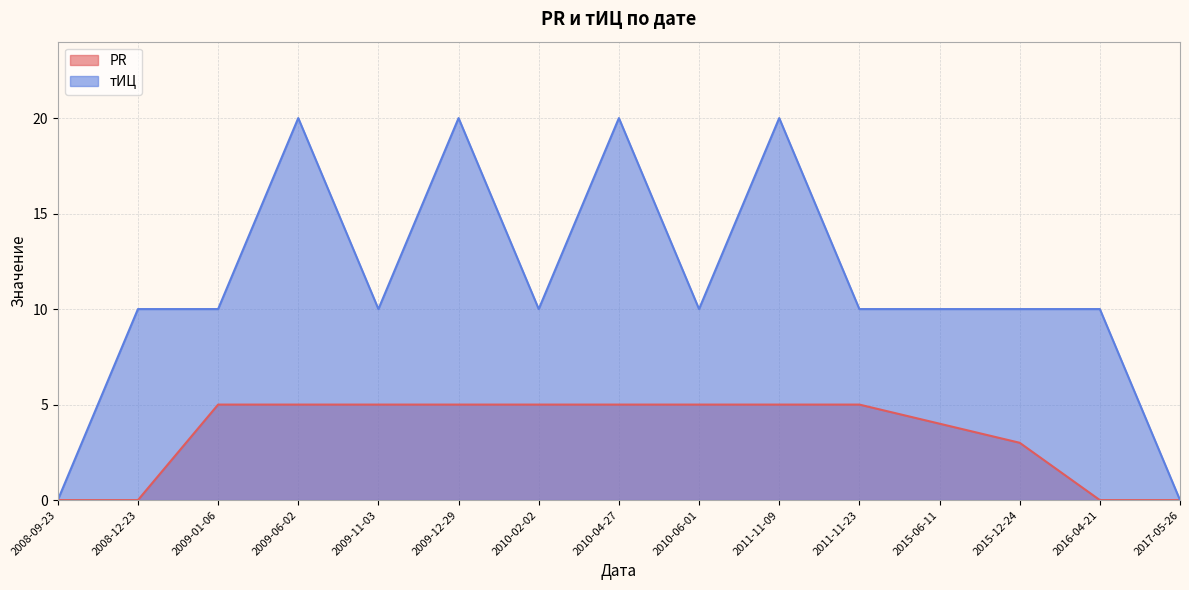

Rank the series at 2009-12-29 from highest to lowest value.

тИЦ, PR